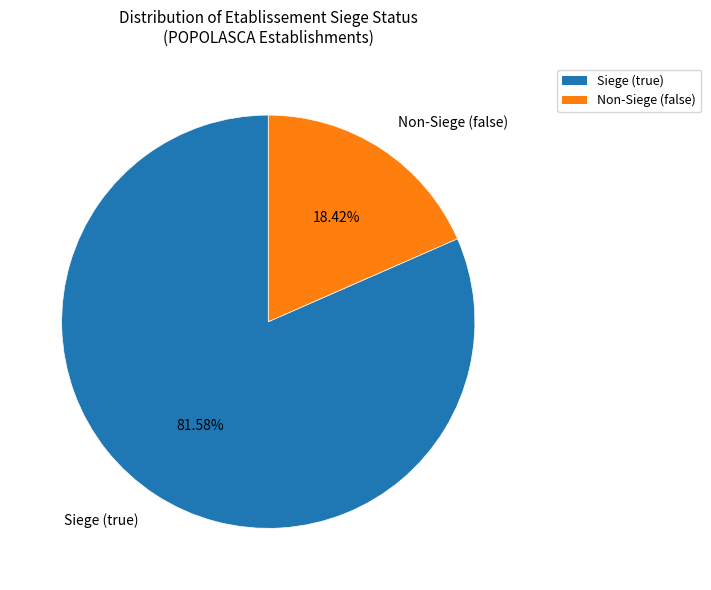

Is there any slice that represents more than half of the pie?

Yes